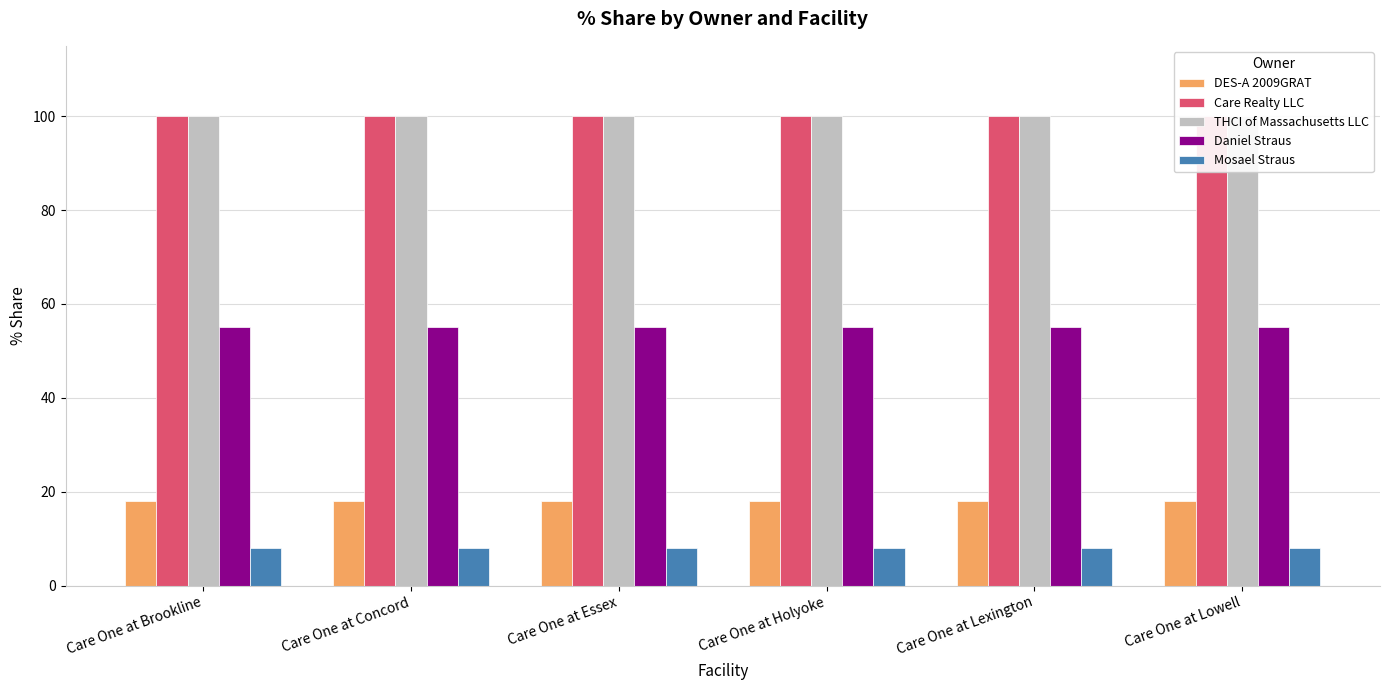

Which series has the largest total across all categories?

Care Realty LLC